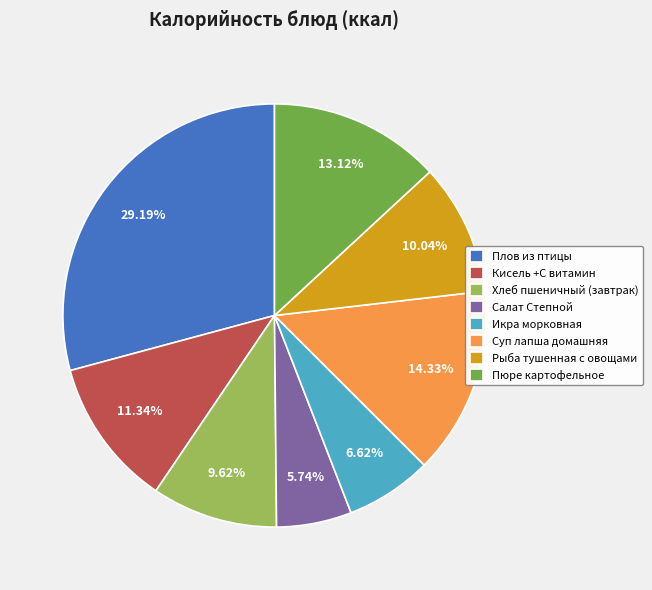

Combined, what portion of the pie is Хлеб пшеничный (завтрак) and Плов из птицы?

38.8%